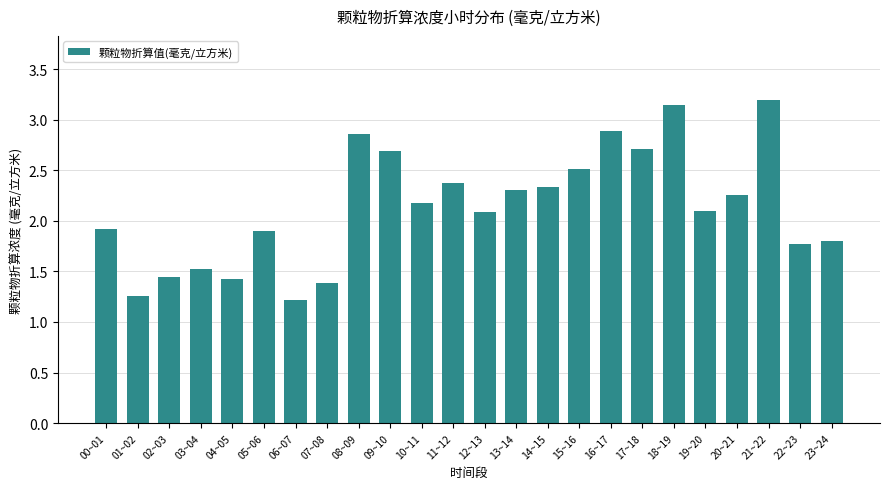

Is it true that the value at 17~18 is 1.7?

False